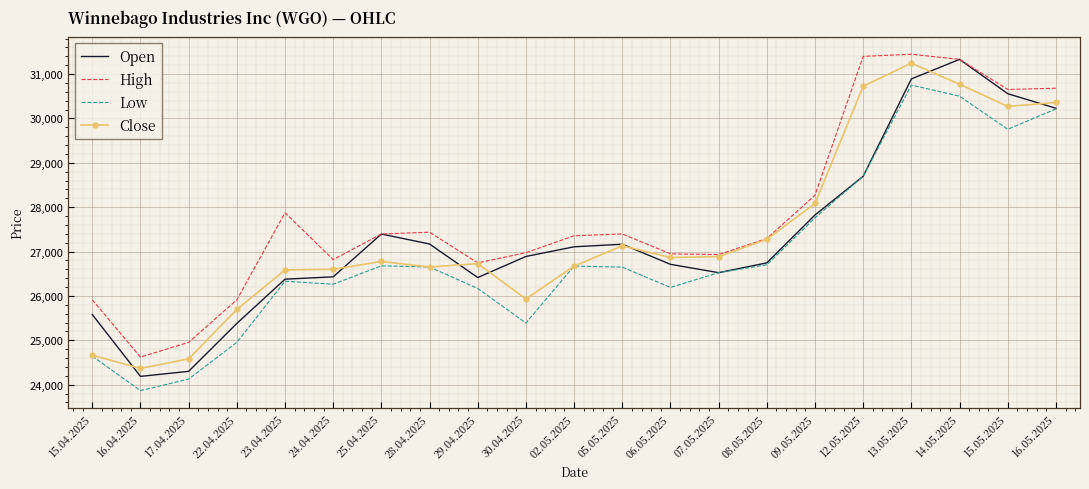

Read the Open value at 24.04.2025.

26430